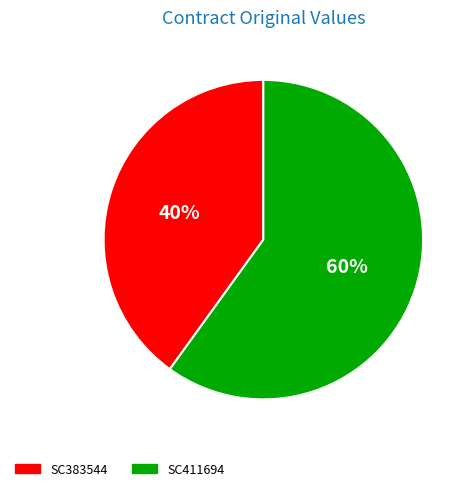

Approximately how many times larger is the value at SC411694 compared to SC383544?

1.5